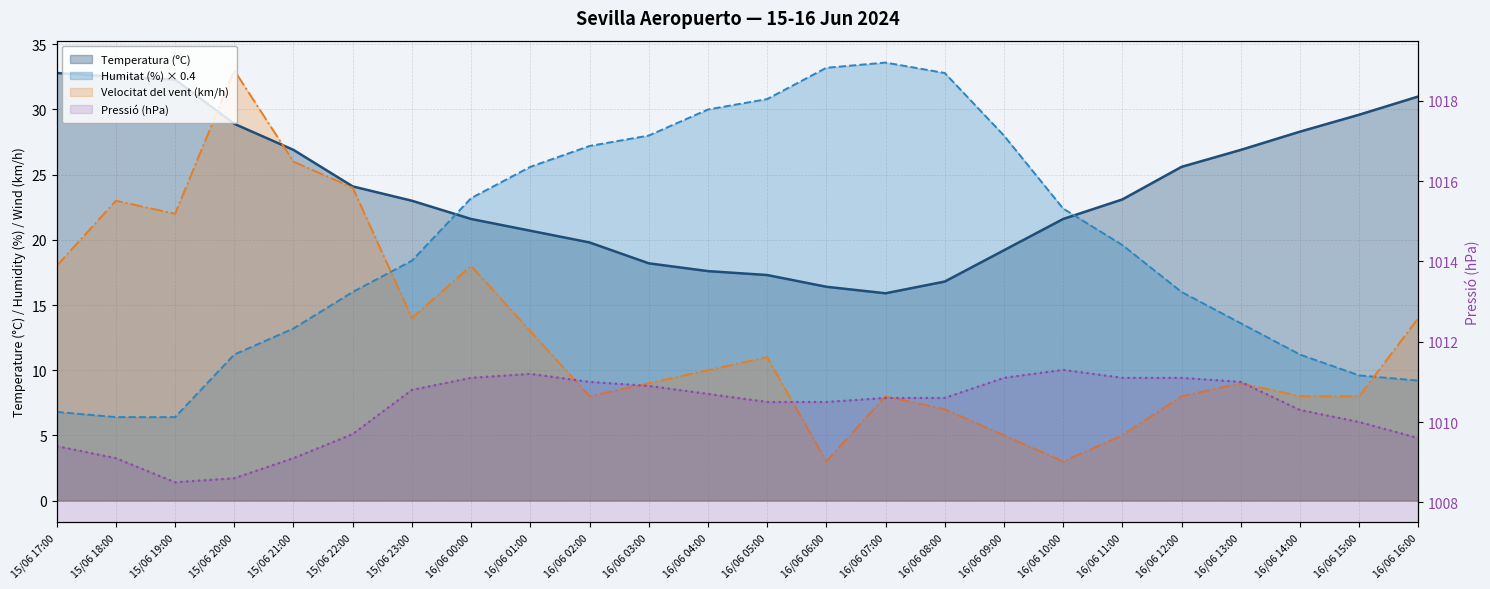

How many lines are shown in the chart?

4